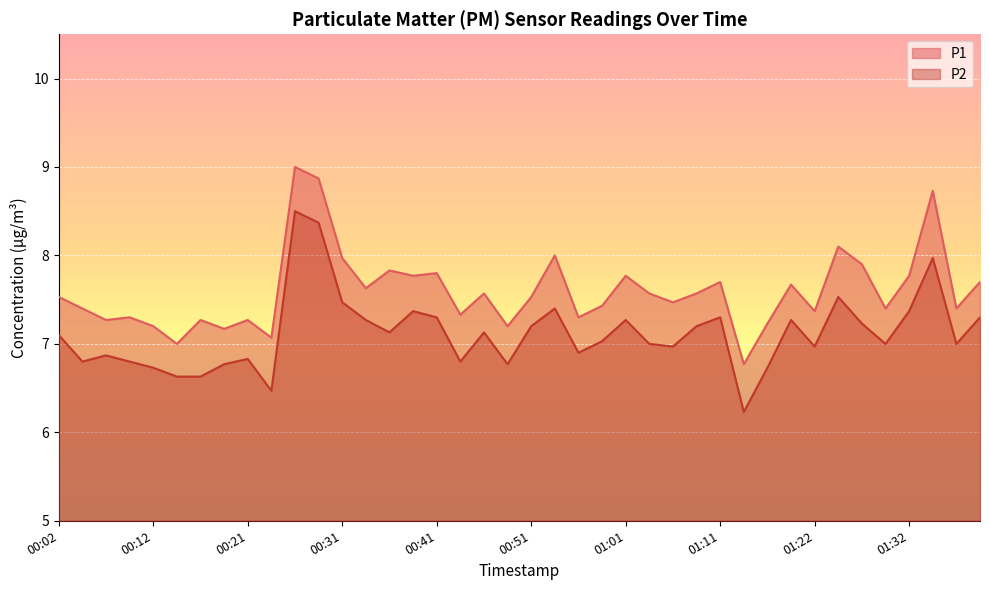

At how many categories does at least one series exceed 8?

4